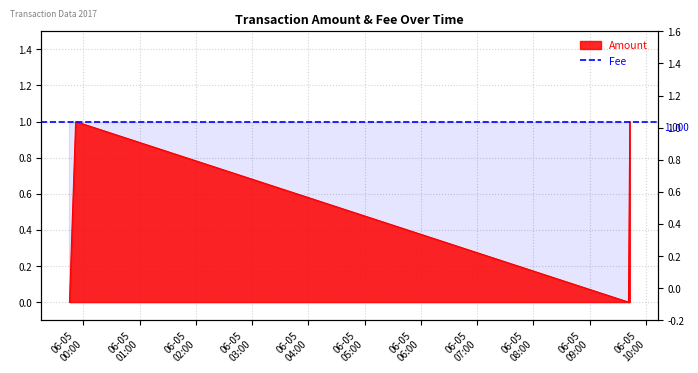

What is the label of the 3rd point from the left?

2017-06-05 09:41:21